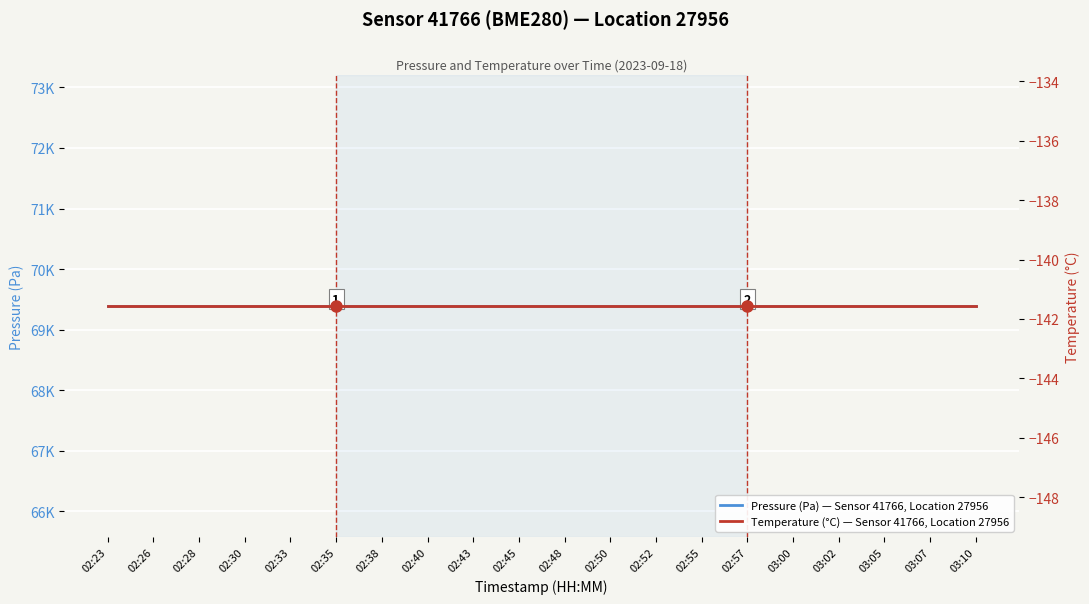

True or false: Temperature (°C) — Sensor 41766, Location 27956 has more than 2 points higher than both neighbors.

False